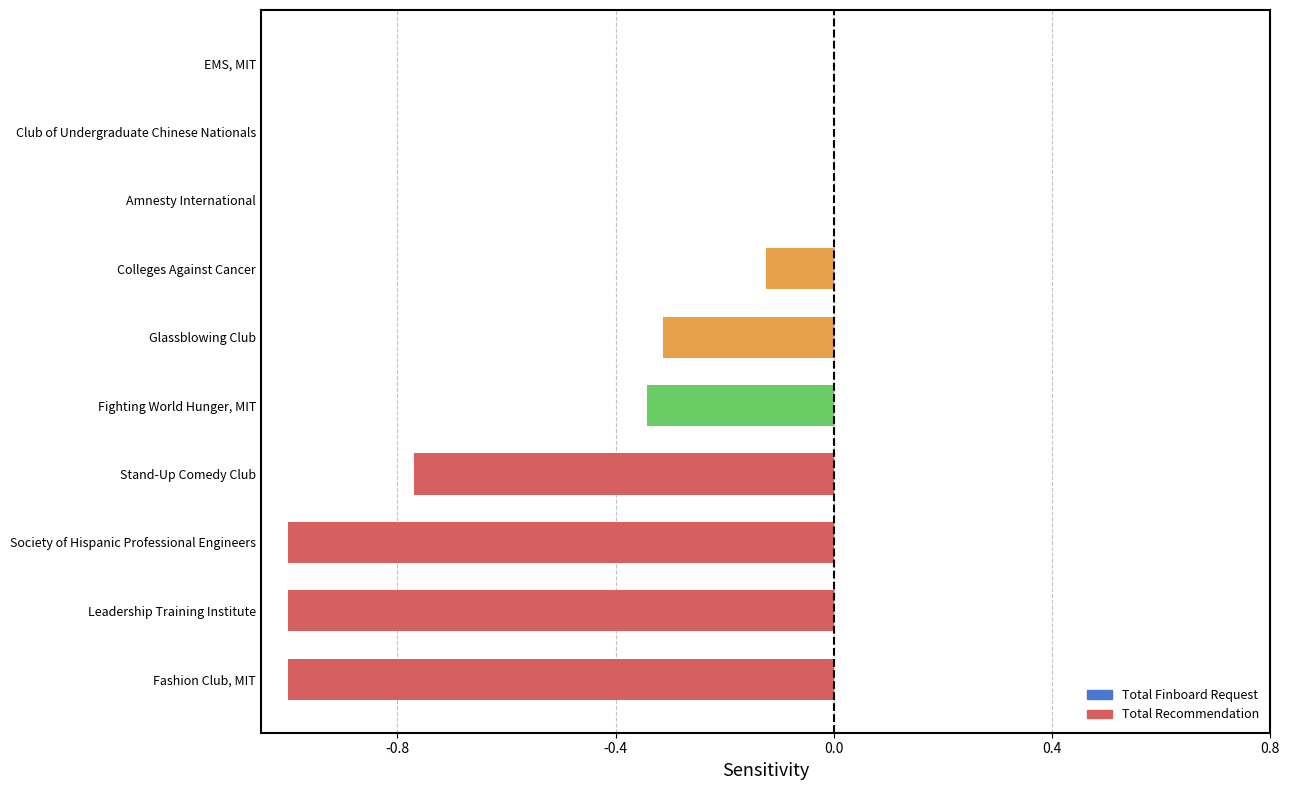

Read the value at Fashion Club, MIT.

-1.0